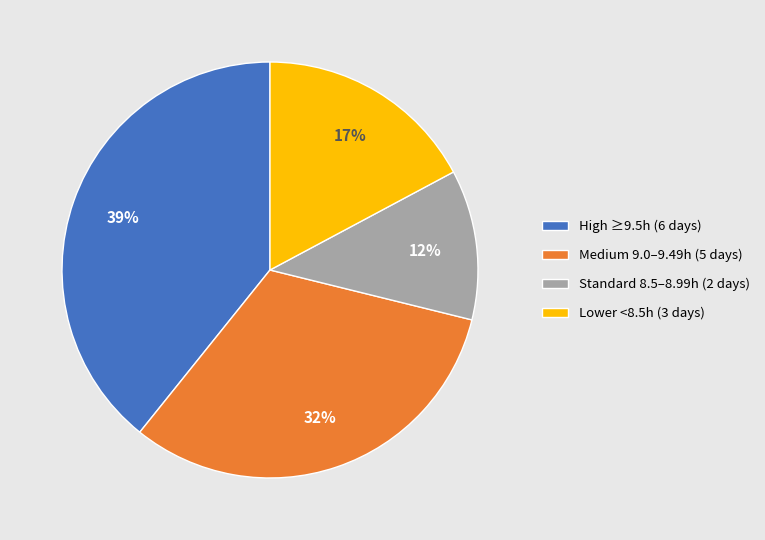

Is there any slice that represents more than half of the pie?

No